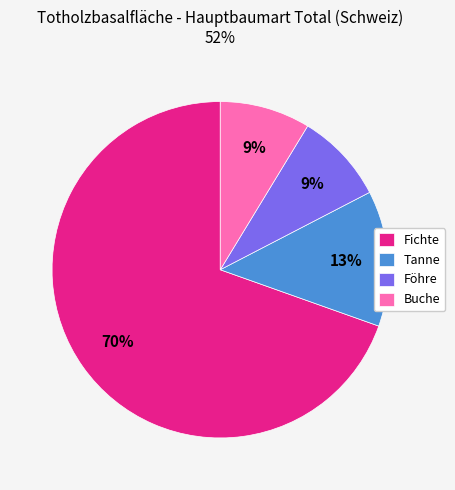

Which slice is the largest?

Fichte